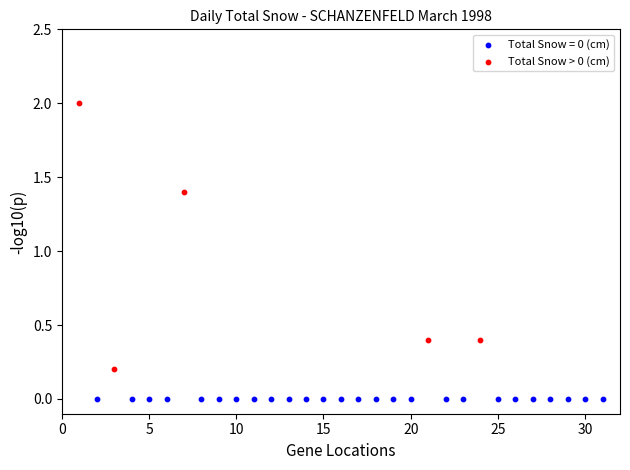

Which series contains the highest Y value?

Total Snow > 0 (cm)